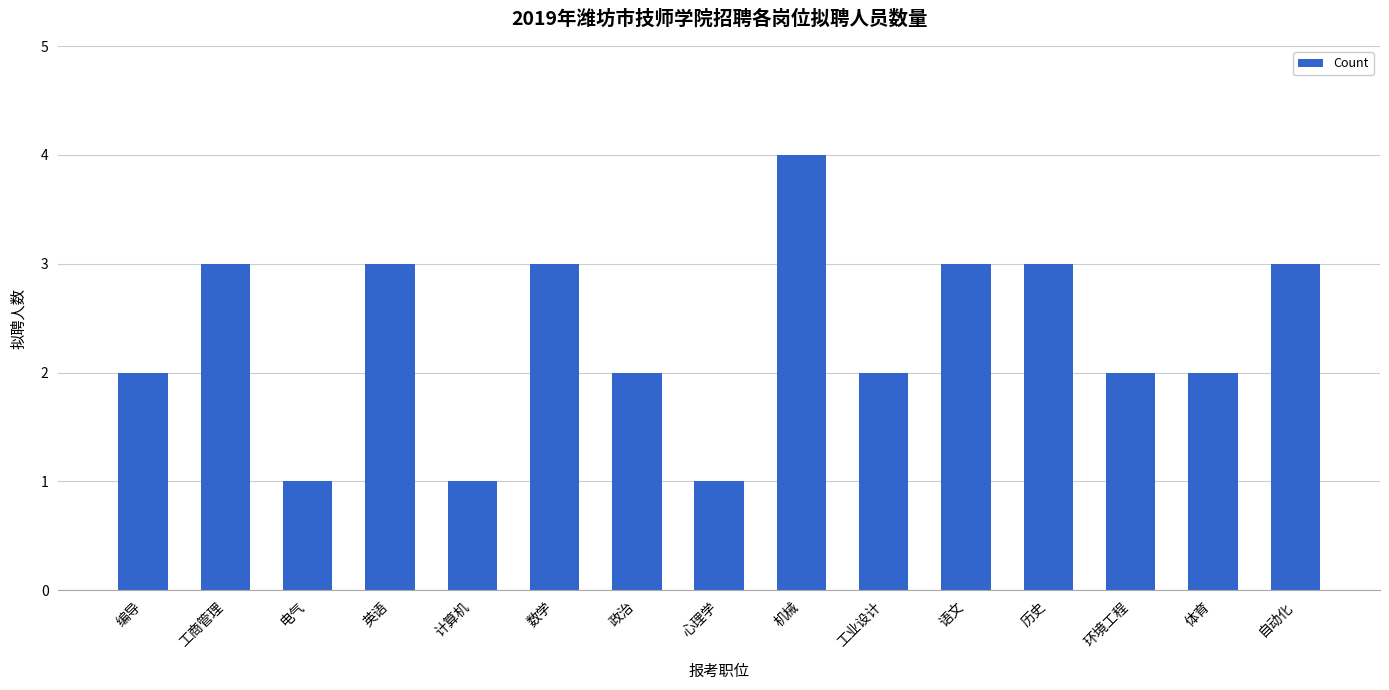

Reading right to left, list all the values displayed in this chart.

自动化=3	体育=2	环境工程=2	历史=3	语文=3	工业设计=2	机械=4	心理学=1	政治=2	数学=3	计算机=1	英语=3	电气=1	工商管理=3	编导=2